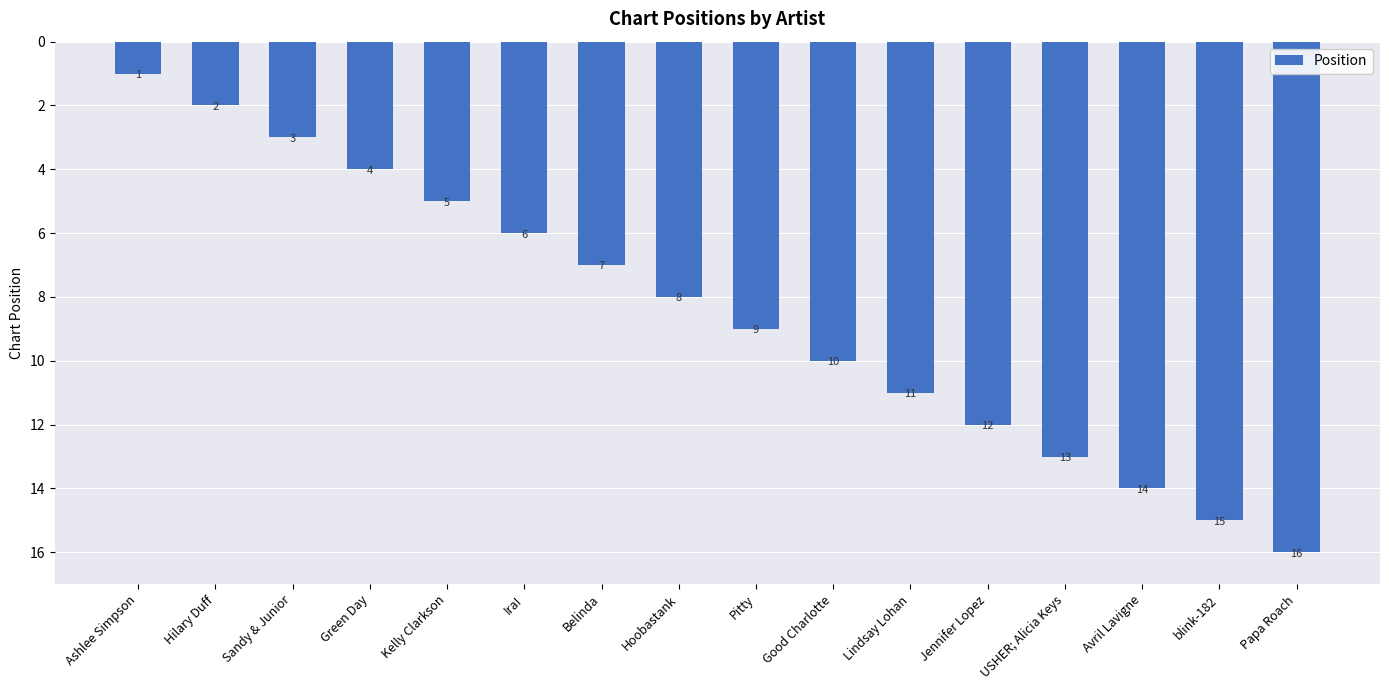

Reading right to left, list all the values displayed in this chart.

Papa Roach=16	blink-182=15	Avril Lavigne=14	USHER; Alicia Keys=13	Jennifer Lopez=12	Lindsay Lohan=11	Good Charlotte=10	Pitty=9	Hoobastank=8	Belinda=7	Ira!=6	Kelly Clarkson=5	Green Day=4	Sandy & Junior=3	Hilary Duff=2	Ashlee Simpson=1